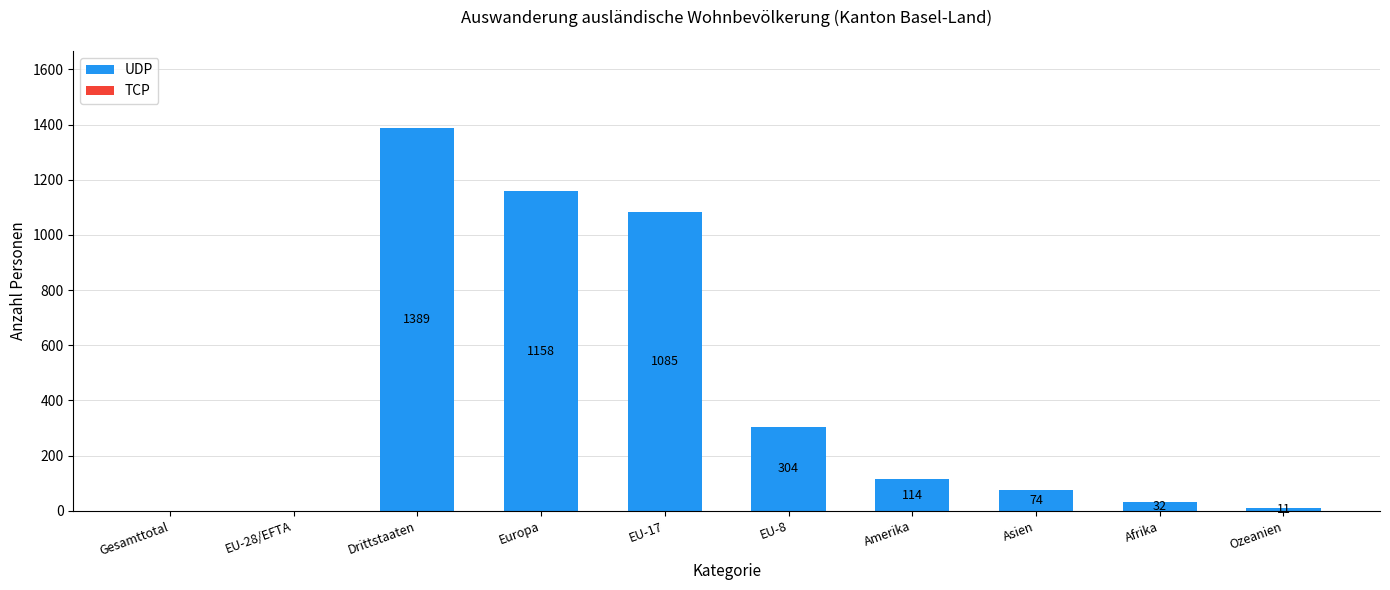

How many data points does each series have?

10